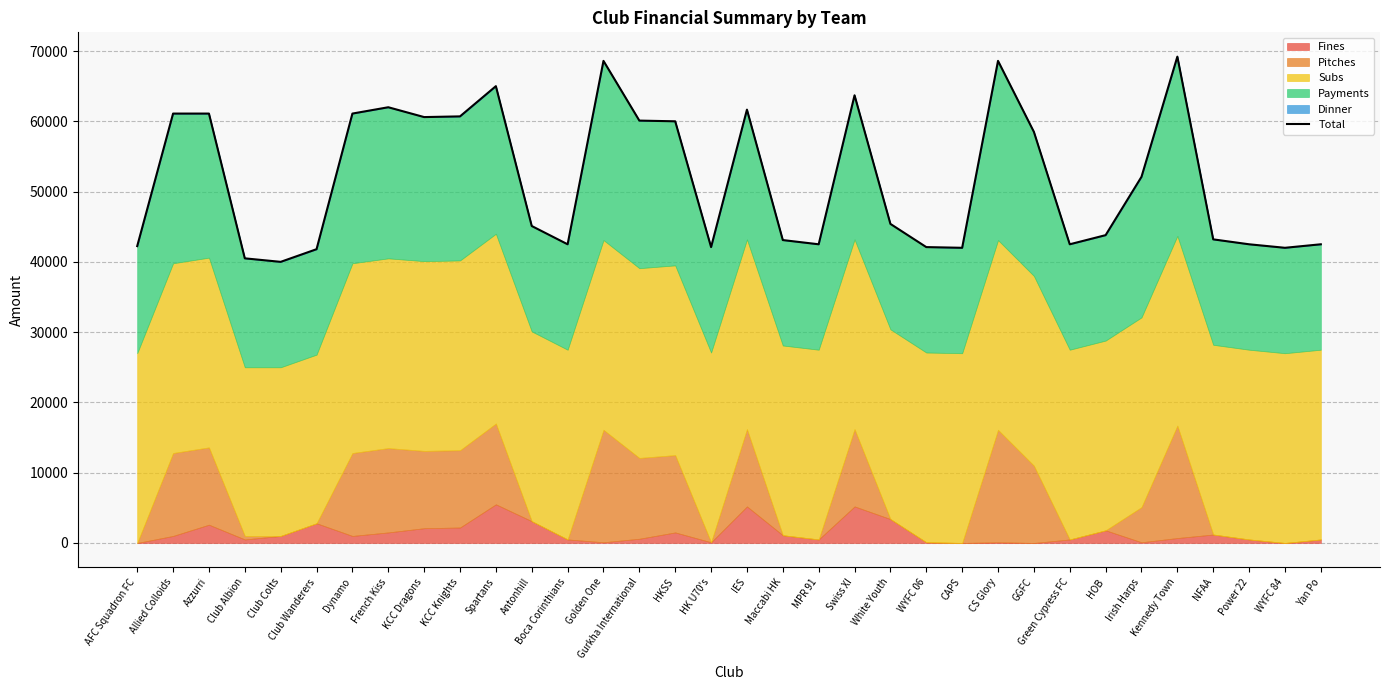

Does the chart have visible grid lines?

Yes